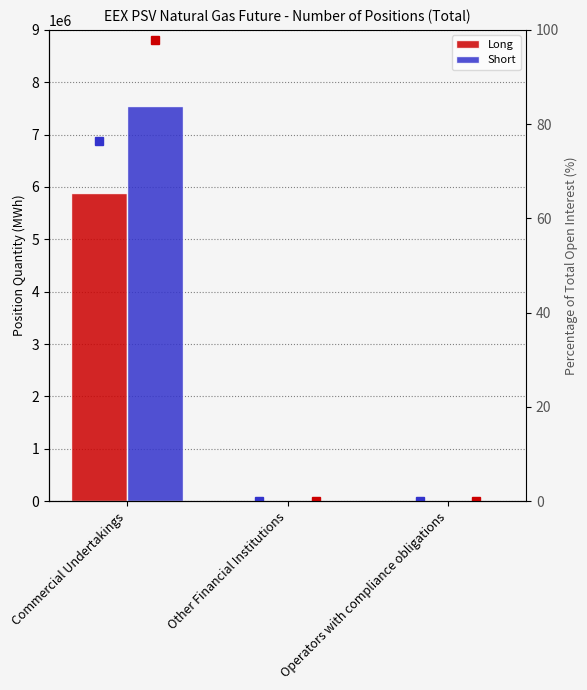

How many values in Short are above zero?

1